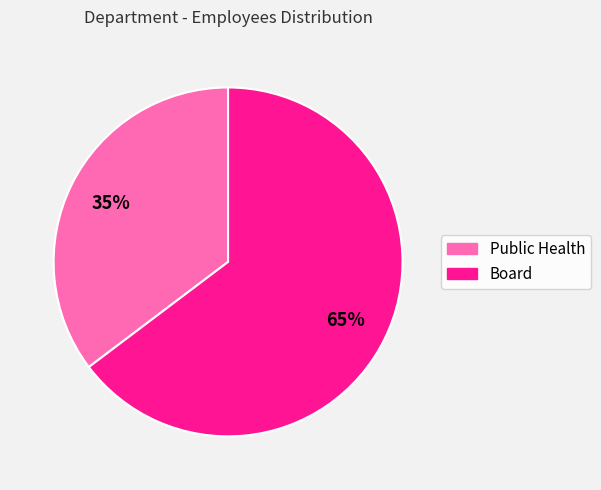

To the nearest percent, what is the combined percentage of Public Health and Board?

100%